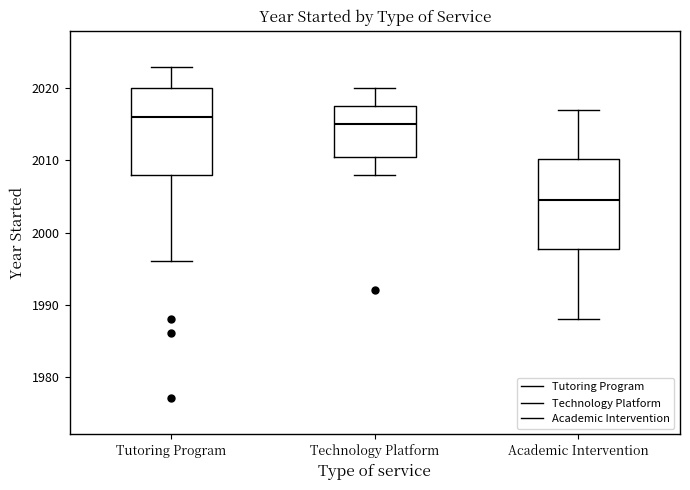

Reading left to right, transcribe this box plot: for each box, give where its median line is, the range the box spans, and where its two whiskers end, as read against the y-axis. The values are not printed on the chart, so give them approximately, as read against the axis.

Tutoring Program: median 2016, box 2008 to 2020, whiskers 1996 to 2023
Technology Platform: median 2015, box 2011 to 2018, whiskers 2008 to 2020
Academic Intervention: median 2005, box 1998 to 2010, whiskers 1988 to 2017